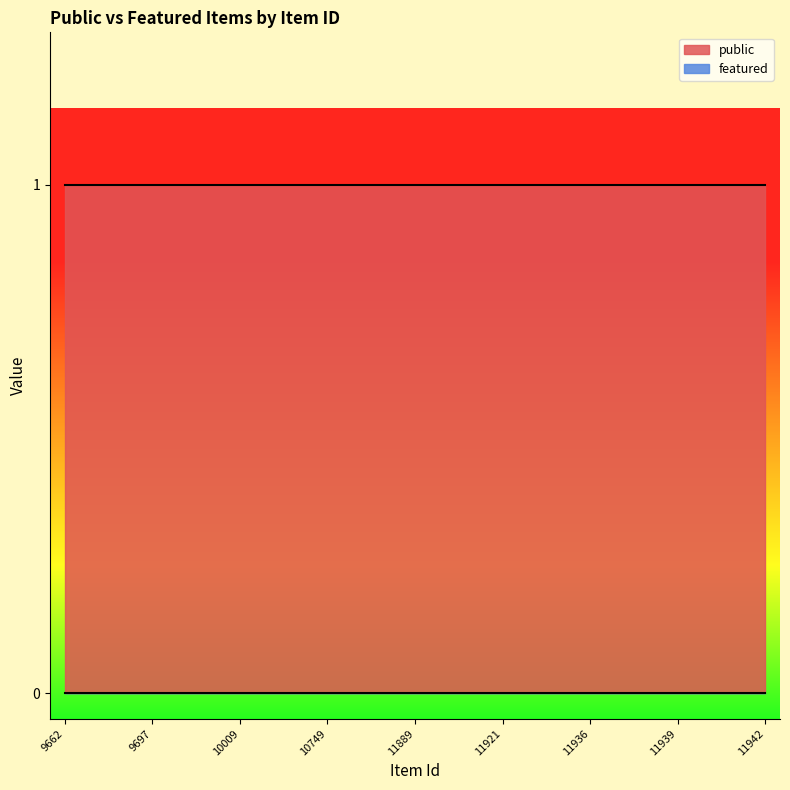

List the series in order of their overall mean, highest first.

public, featured